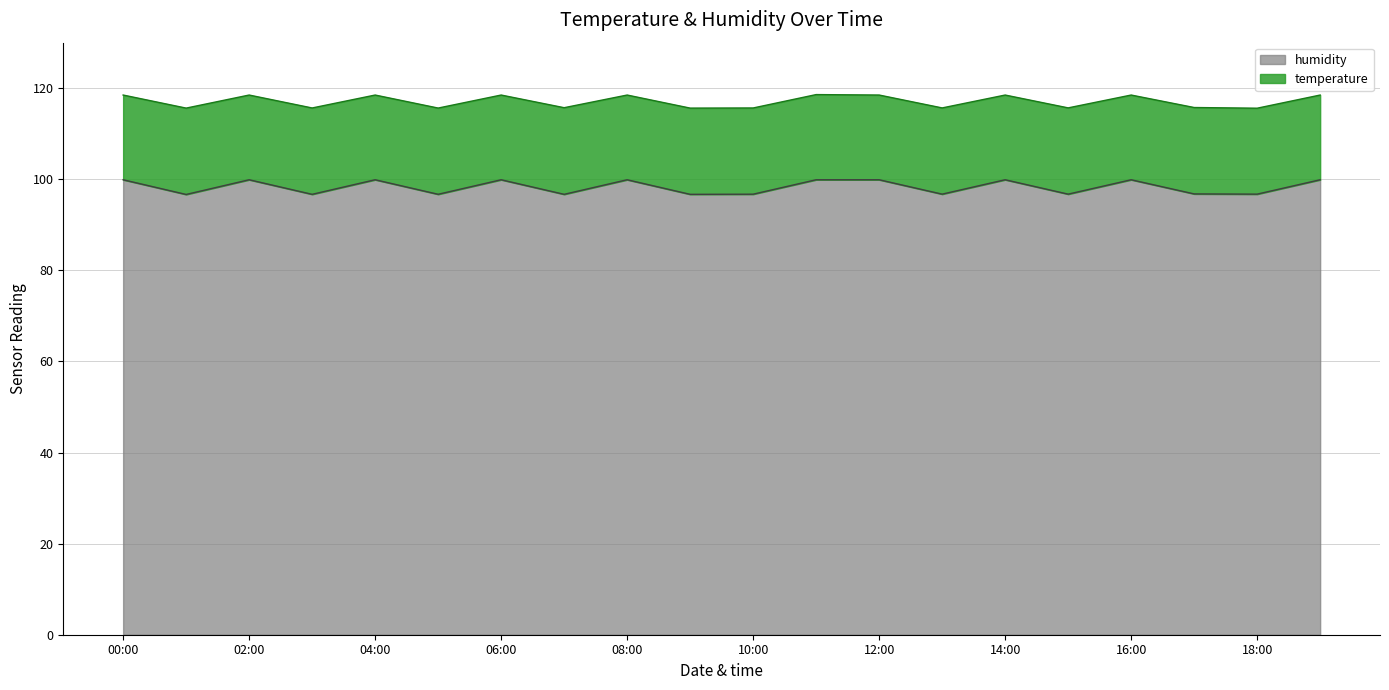

The value of humidity at 11:00 is 49.4. True or false?

False